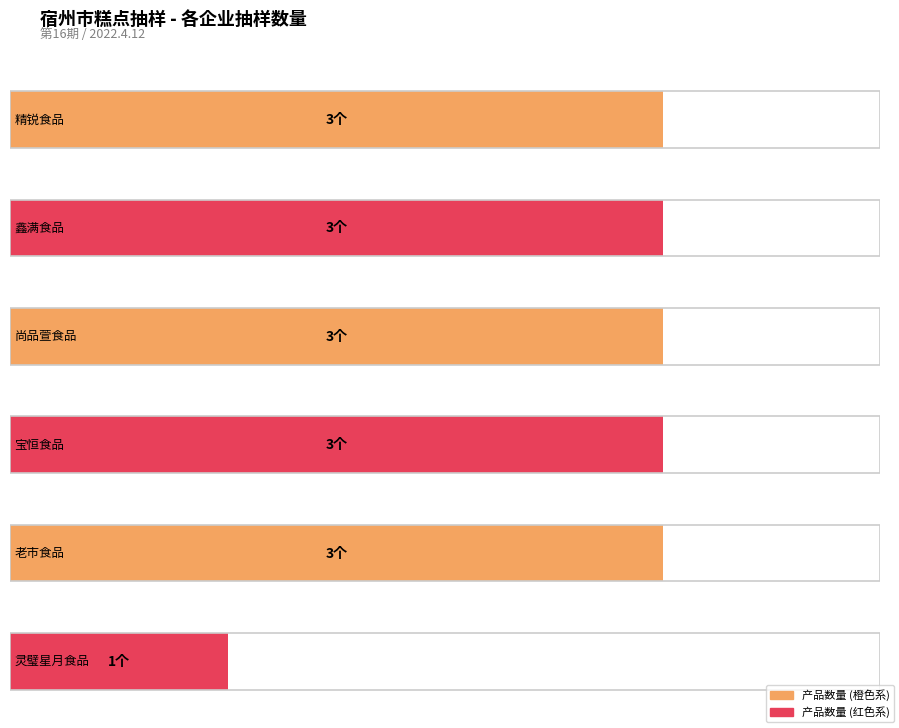

At which category does the chart reach its peak across all series?

安徽精锐食品有限公司